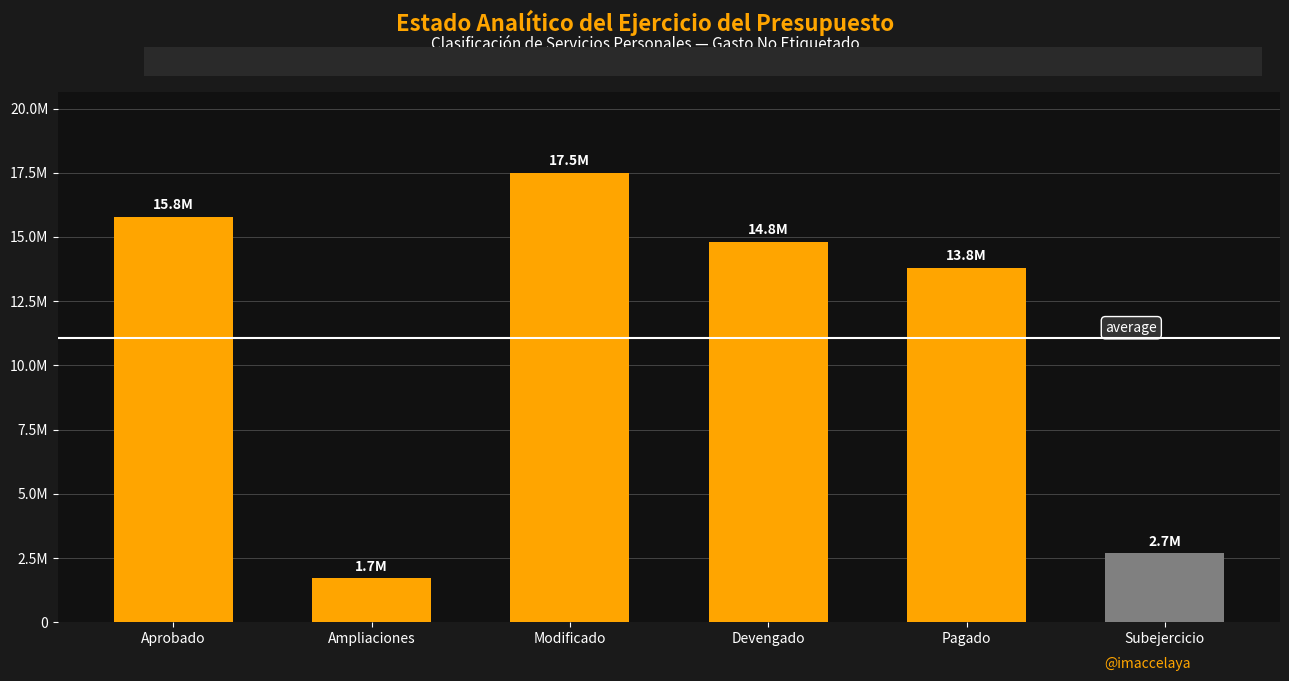

What is the label of the 5th bar from the right?

Ampliaciones